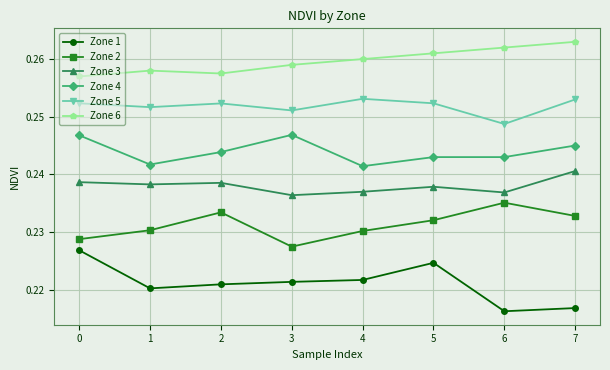

True or false: Zone 2 has a value of 0.1 at 2.

False